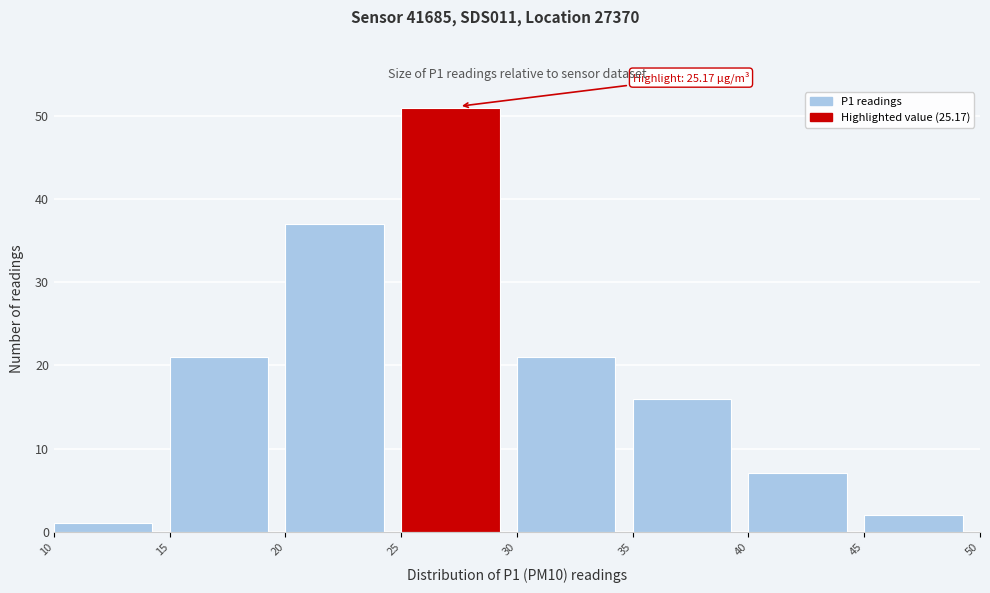

Which range on the x-axis has the tallest bar?

25 to 30